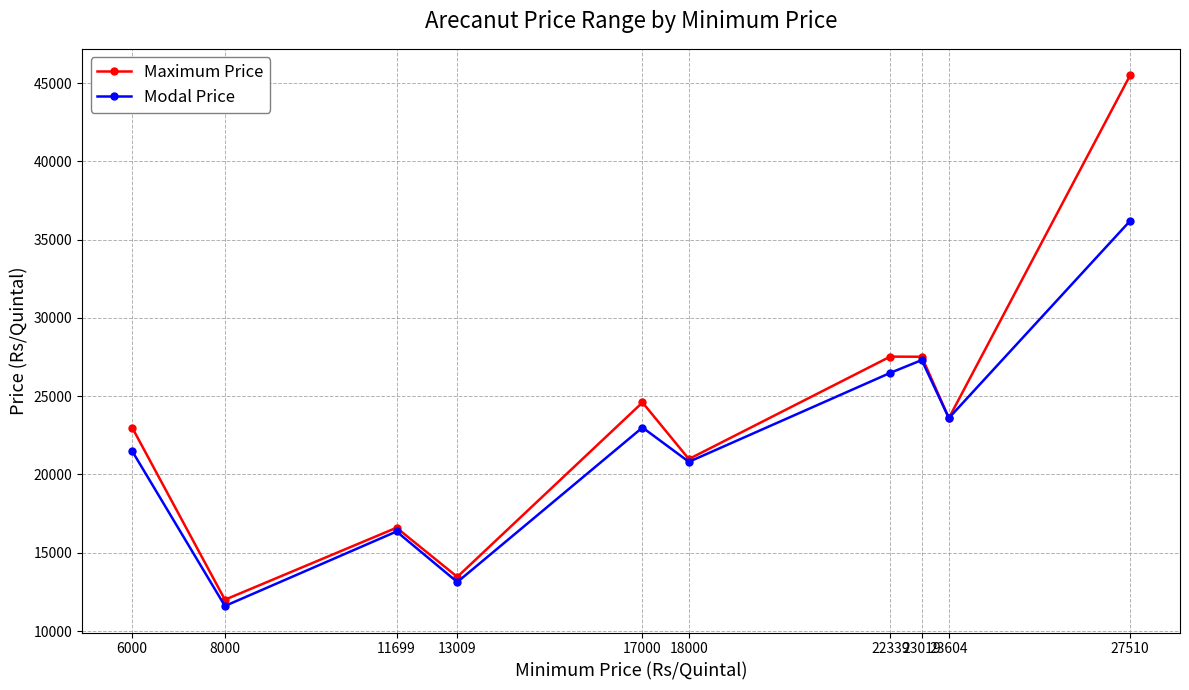

List the labels in order of Modal Price value, largest first.

27510, 23019, 22339, 23604, 17000, 6000, 18000, 11699, 13009, 8000